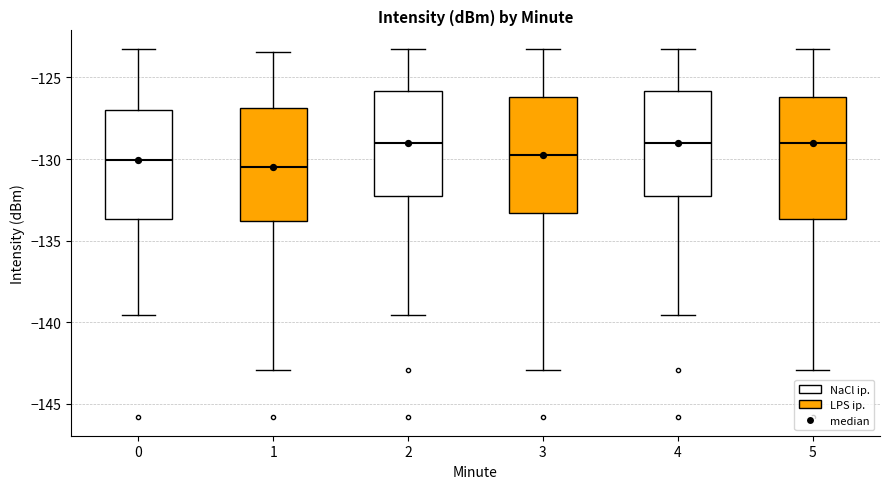

Where is the lower edge of the box at x = 5 on the y-axis? The values are not printed on the chart, so give them approximately, as read against the axis.

-133.5